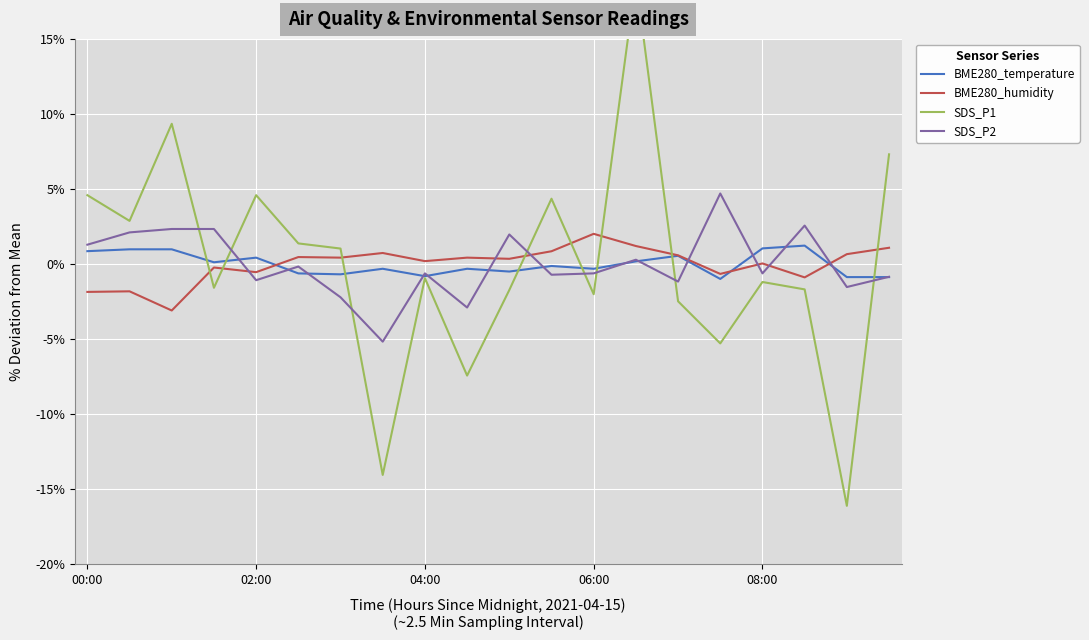

True or false: BME280_humidity and SDS_P2 cross at least once.

True